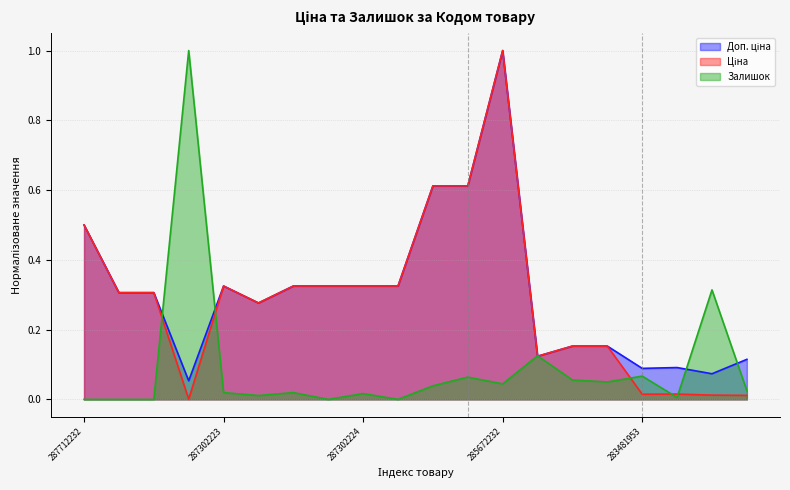

True or false: Ціна and Залишок intersect in this chart.

True